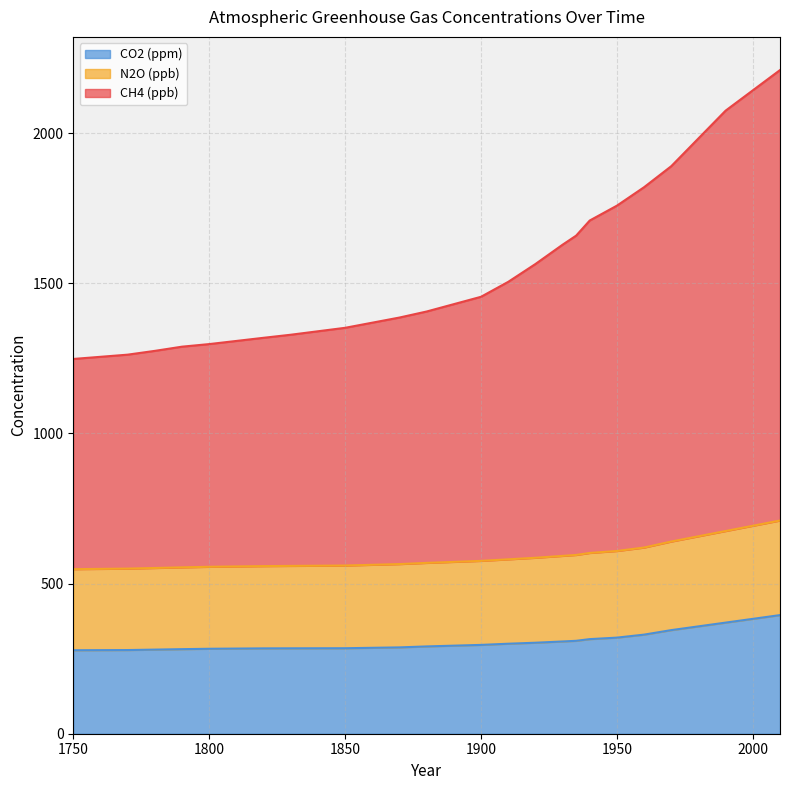

Which series has the largest total across all categories?

CH4 (ppb)